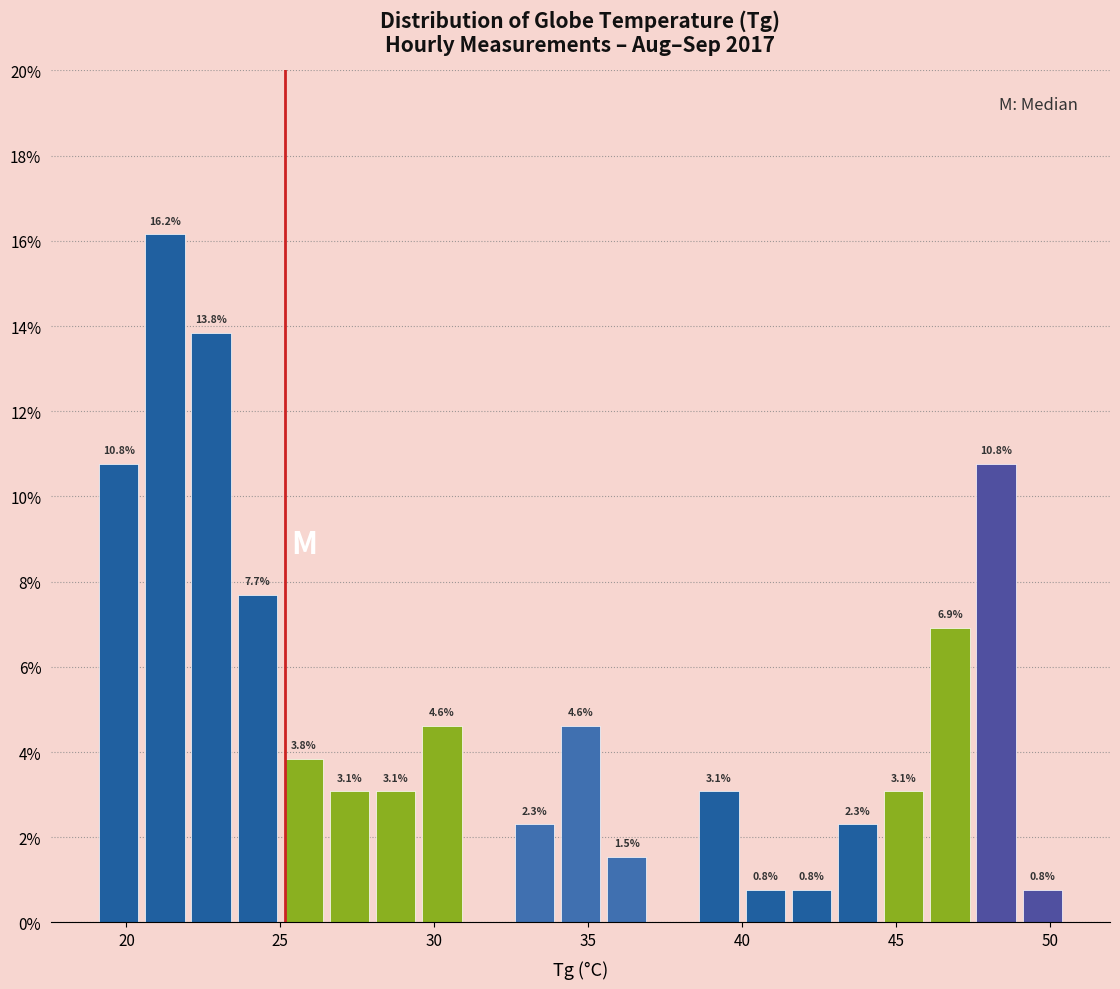

Around what value on the x-axis is the tallest bar? Give the approximate position of its centre, as read against the axis.

21.5